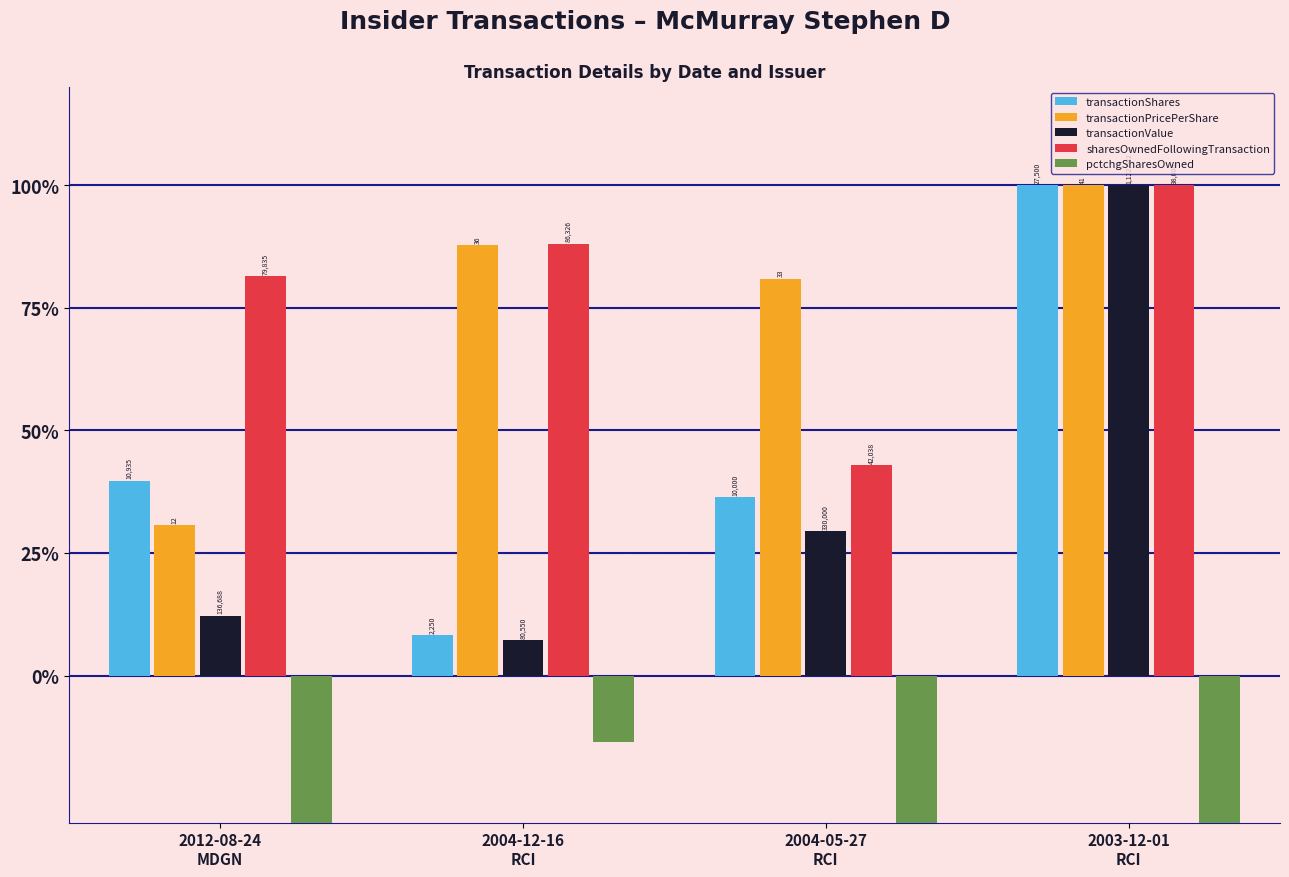

Rank the series by their maximum value, from lowest to highest.

pctchgSharesOwned, transactionShares, transactionPricePerShare, transactionValue, sharesOwnedFollowingTransaction